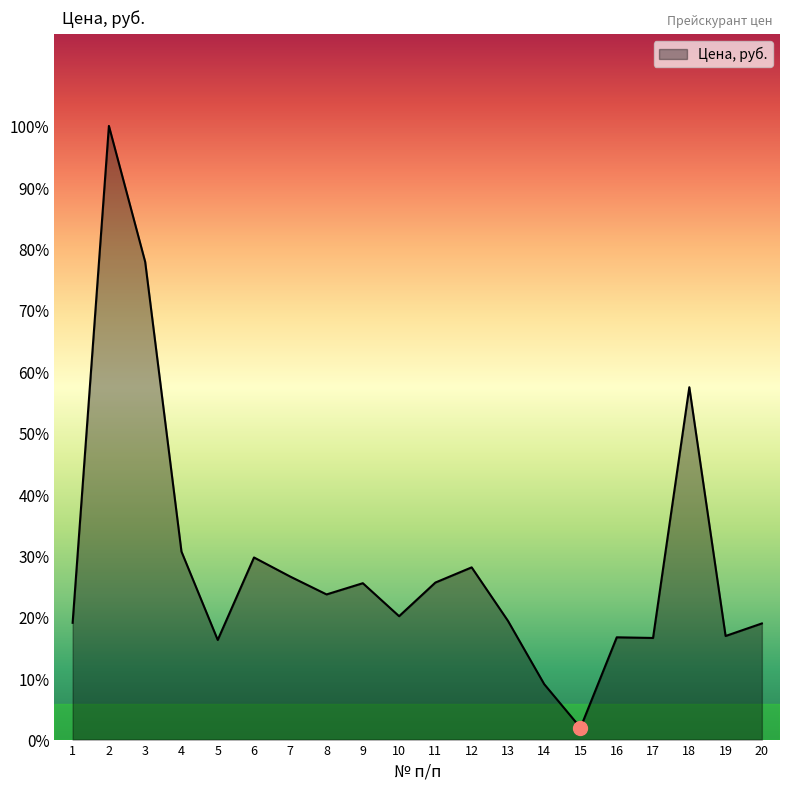

Does the chart display data point markers on the line(s)?

No